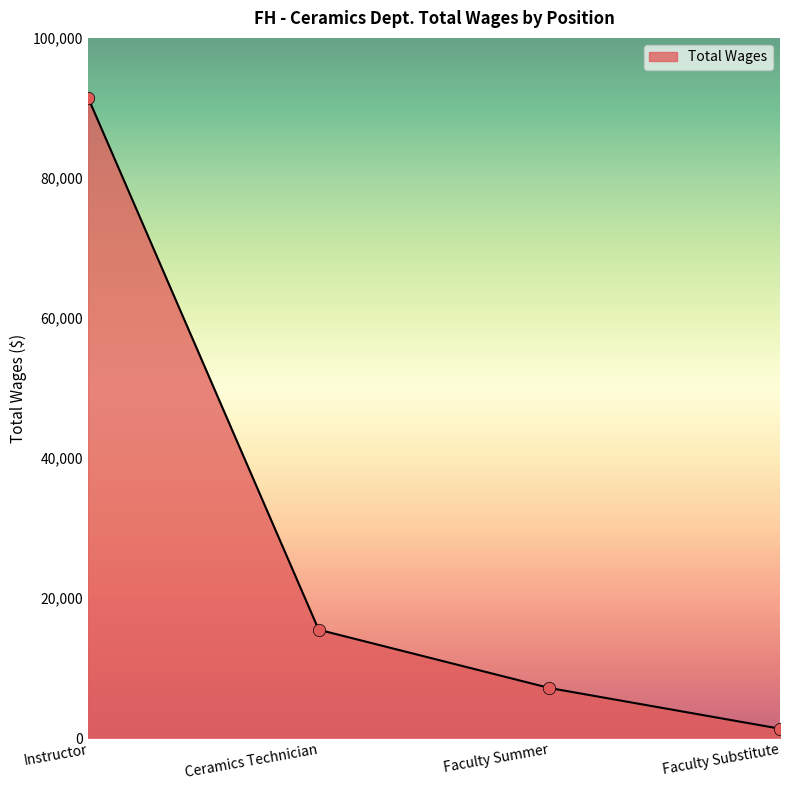

Between Ceramics Technician and Faculty Substitute, which is larger?

Ceramics Technician